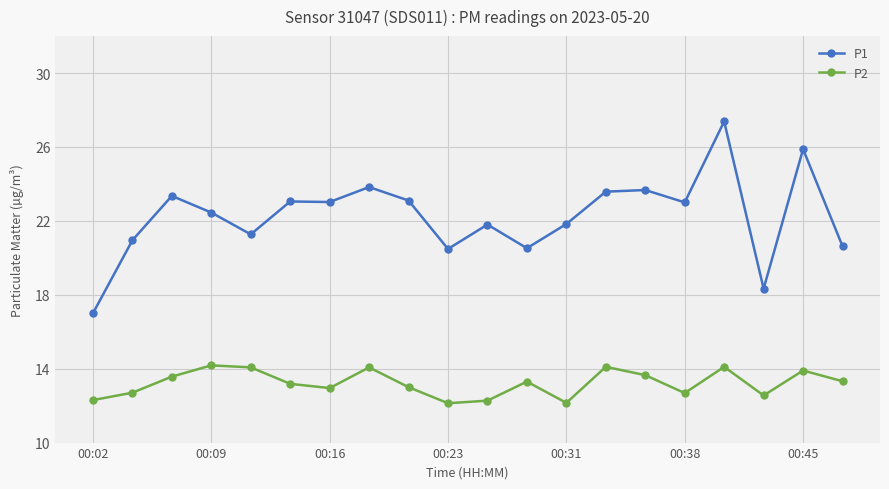

At how many categories does at least one series exceed 16?

20